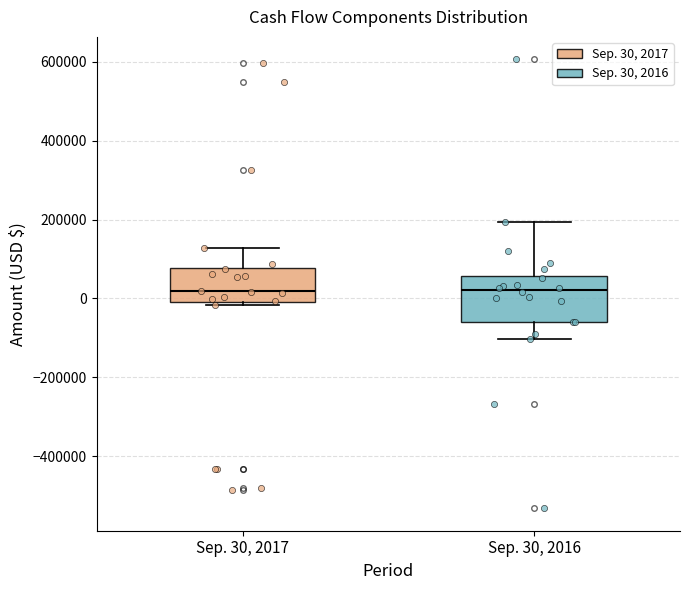

Where is the lower edge of the box for Sep. 30, 2017 on the y-axis? The values are not printed on the chart, so give them approximately, as read against the axis.

0